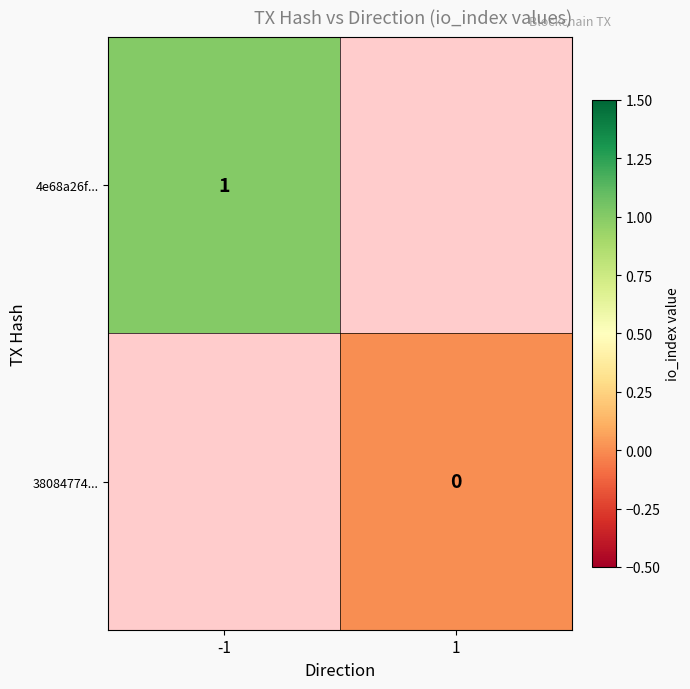

Which has a higher value, -1 or 1?

1